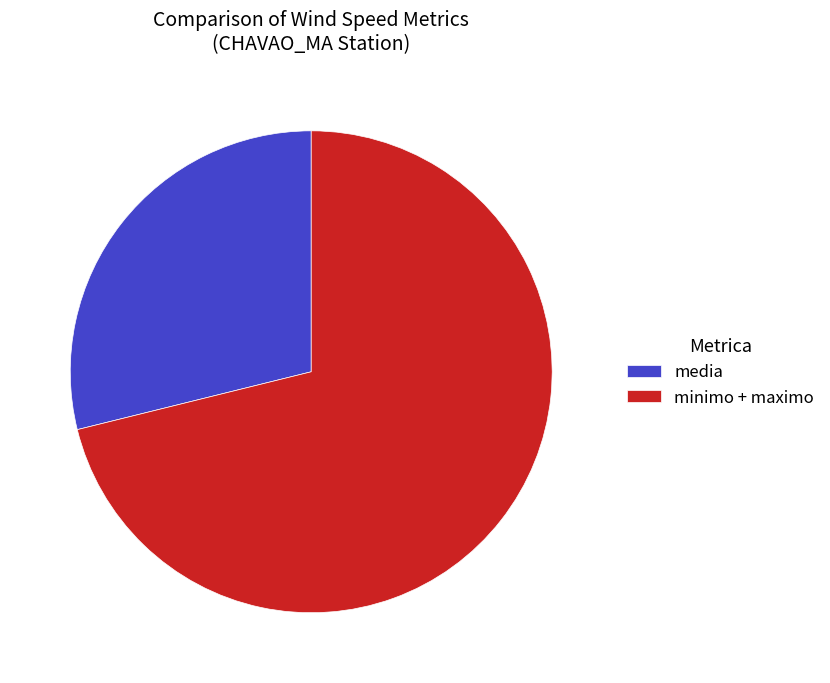

What is the smallest slice in the pie chart?

media